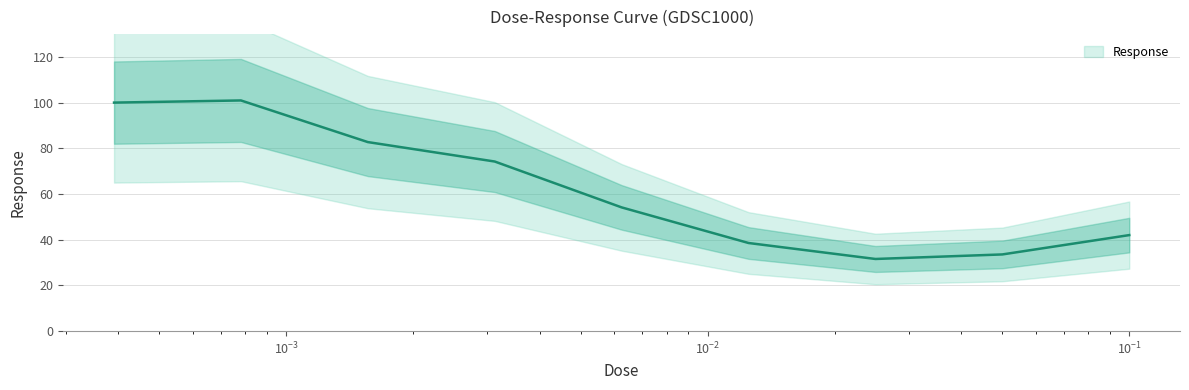

List the labels in order of value, largest first.

0.00078125, 0.000390625, 0.0015625, 0.003125, 0.00625, 0.1, 0.0125, 0.05, 0.025